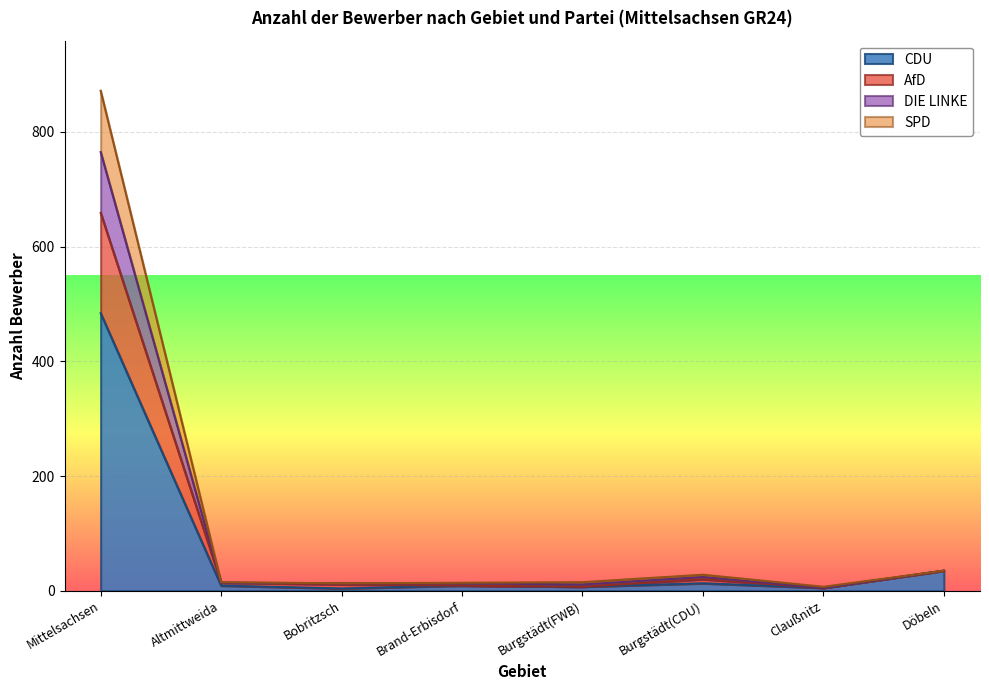

The DIE LINKE series shows 5 at Claußnitz. True or false?

True